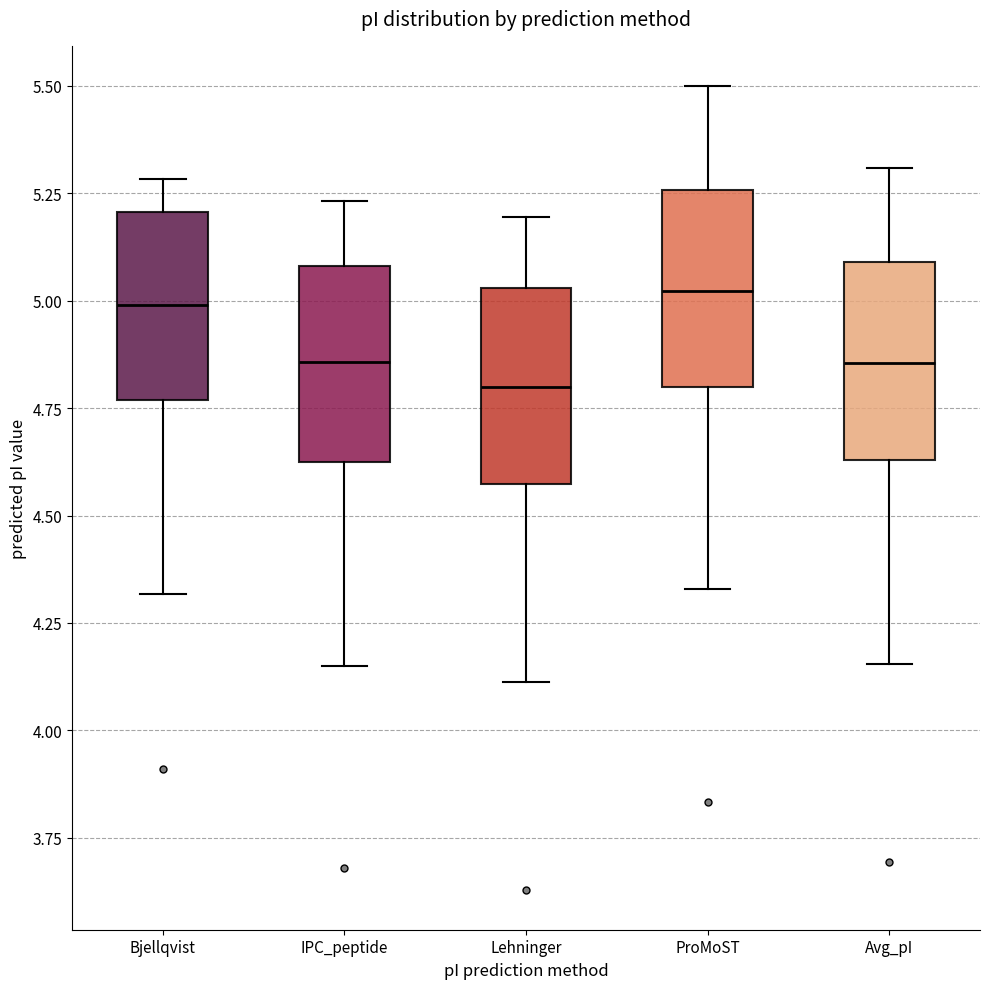

Where does the median line of the box for IPC_peptide sit on the y-axis? The values are not printed on the chart, so give them approximately, as read against the axis.

4.85